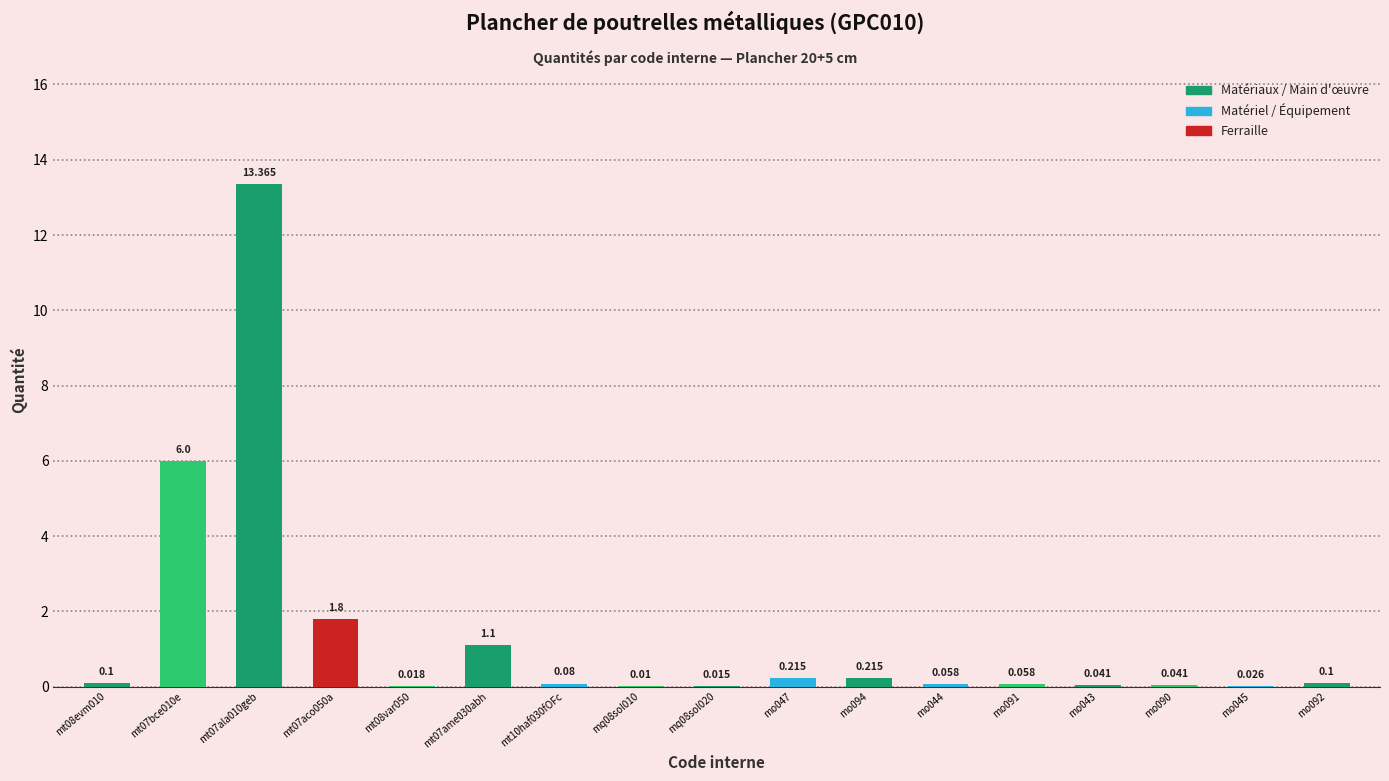

What is the value of the 10th bar from the left?

0.2